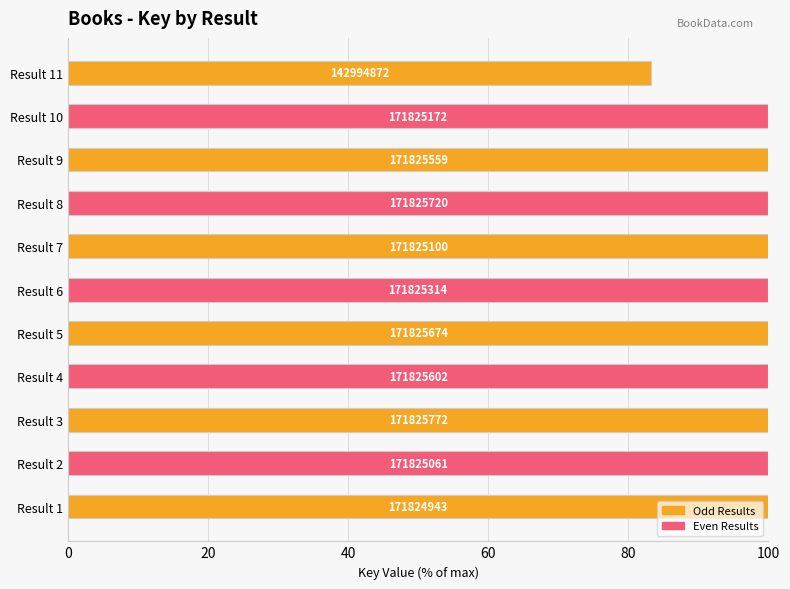

How many bars are there in total?

11